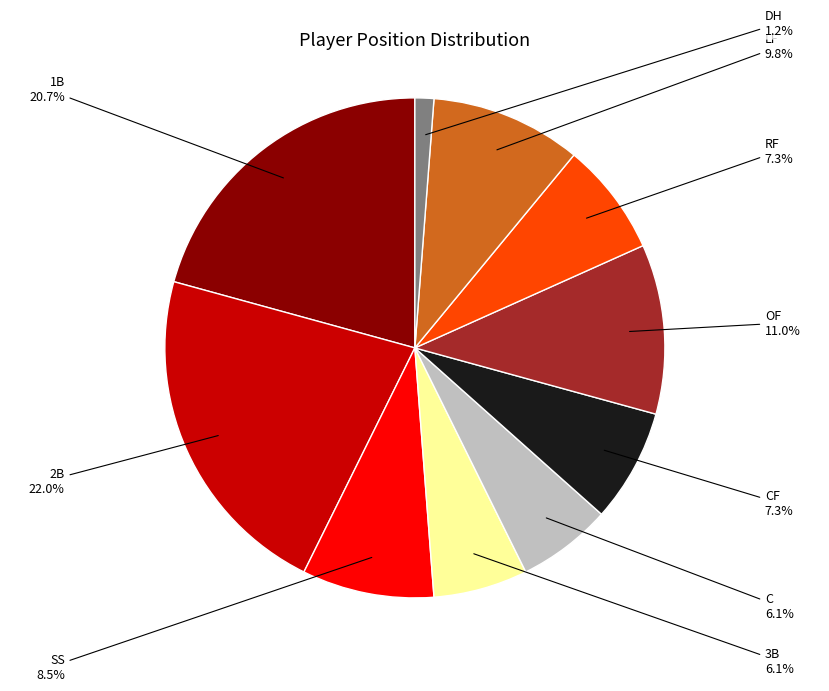

Is there a majority slice in this chart?

No